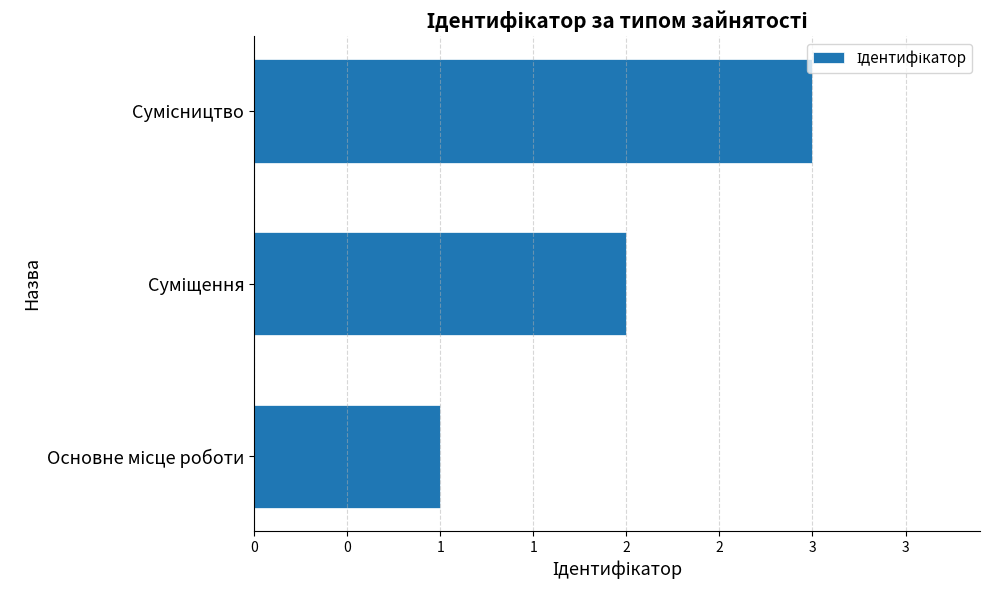

What is the sum of all values?

6